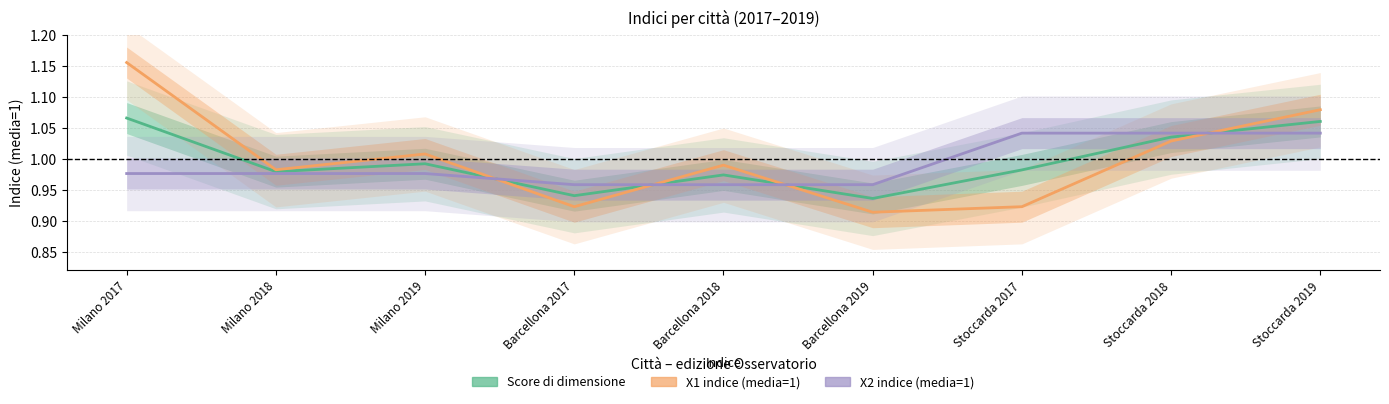

How many lines are shown in the chart?

3